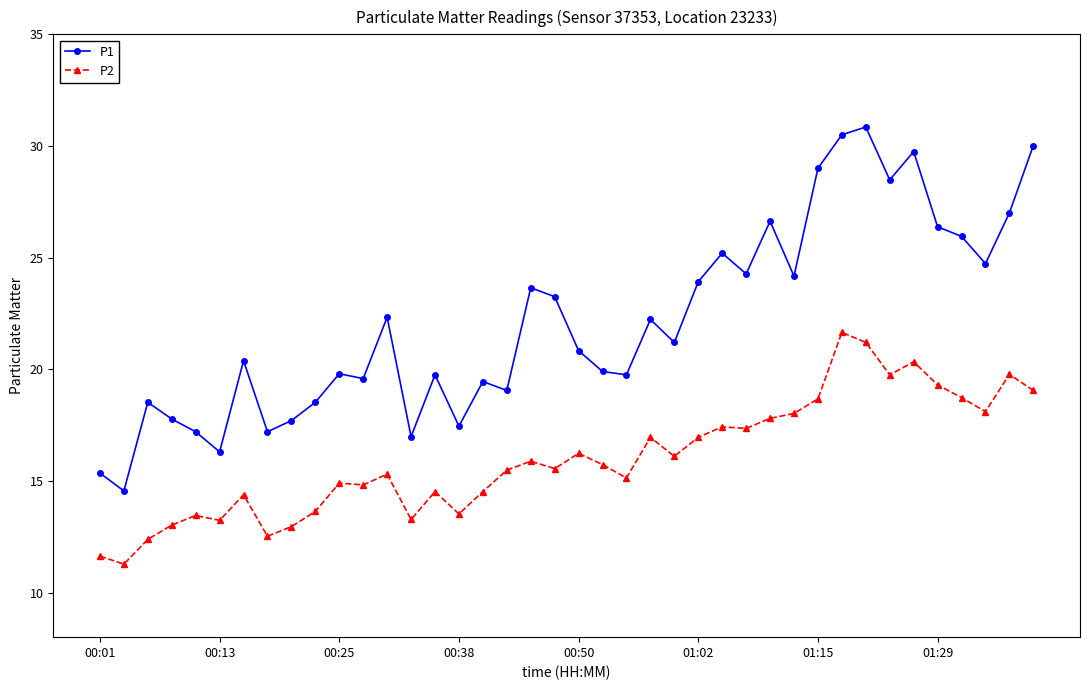

What is the maximum value for P1?

30.9